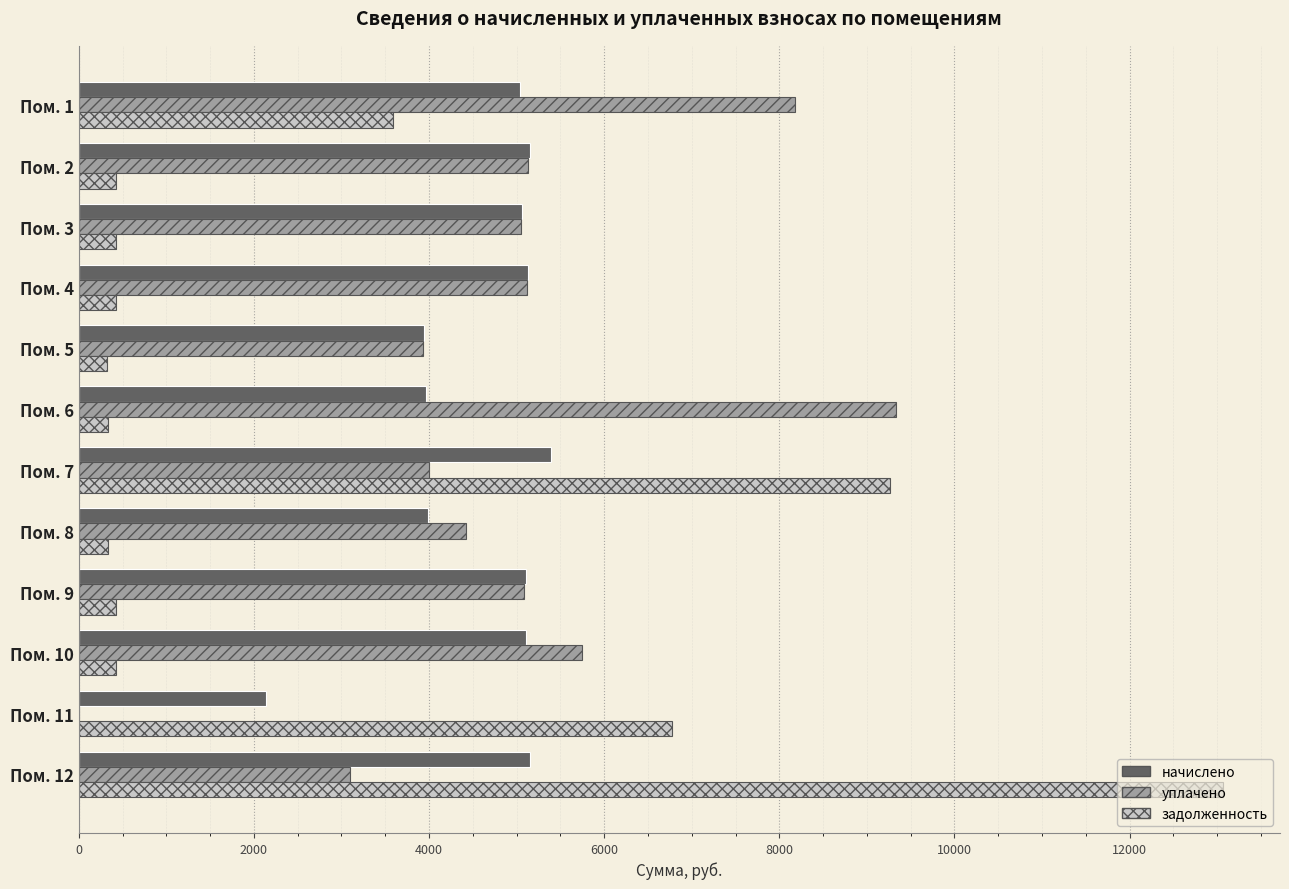

How many positive values does the уплачено series have?

11